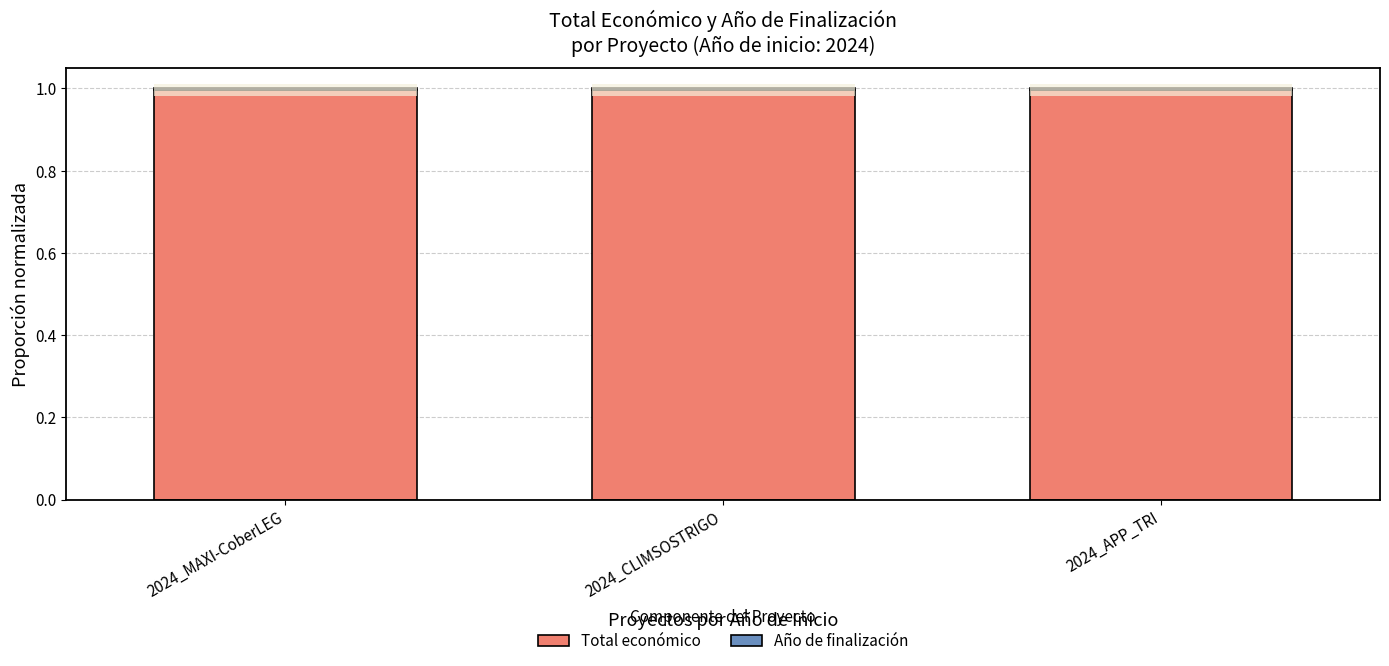

What is the total value across all series at 2024_CLIMSOSTRIGO?

1.0